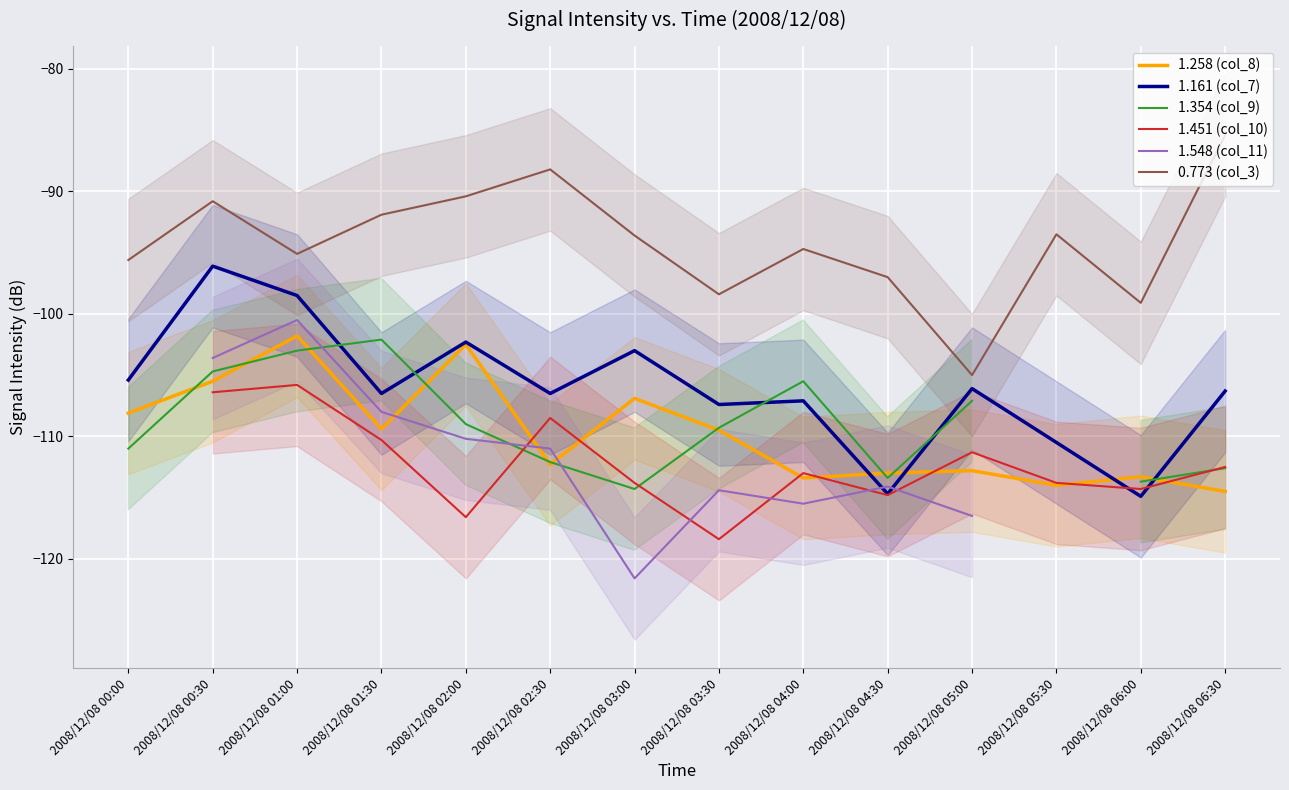

What is the label of the 10th point from the right?

2008/12/08 02:00